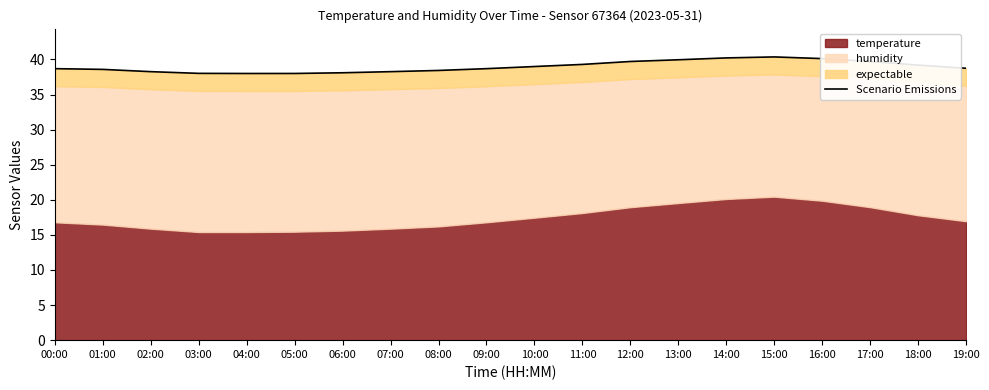

What is the smallest value displayed?

38.0